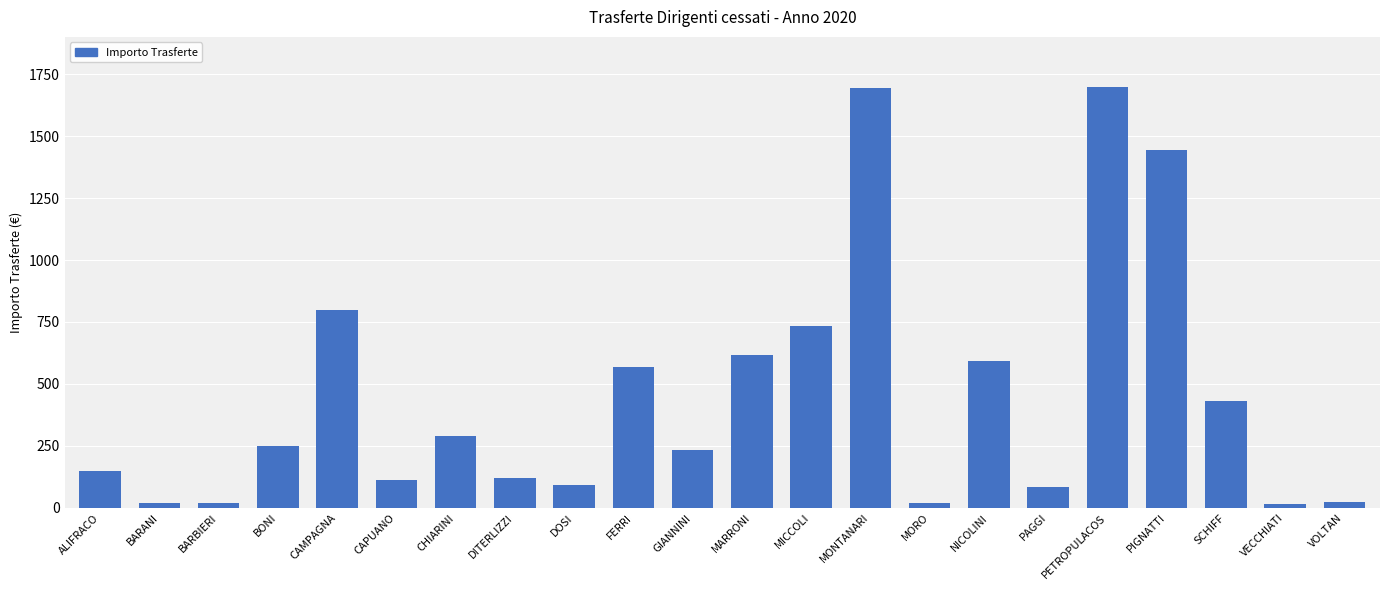

How many bars are there in total?

22